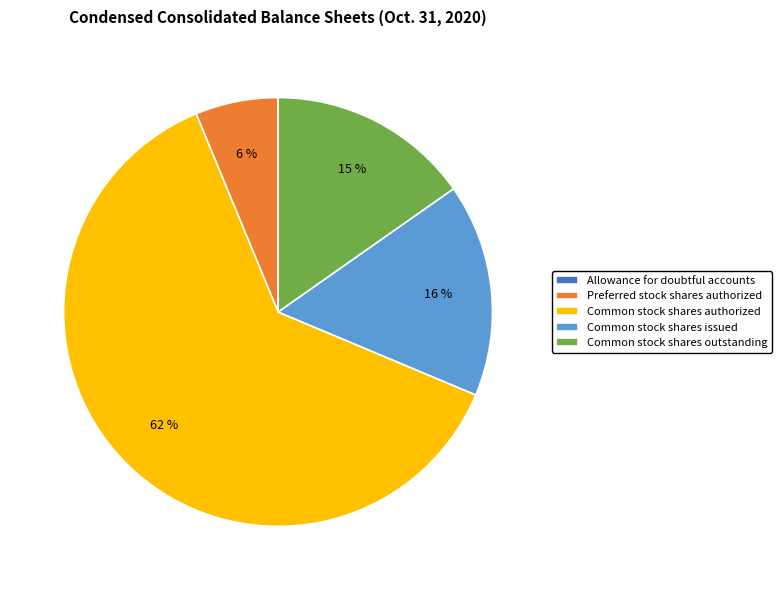

What is the ratio of the value at Common stock shares outstanding to the value at Common stock shares issued?

0.9